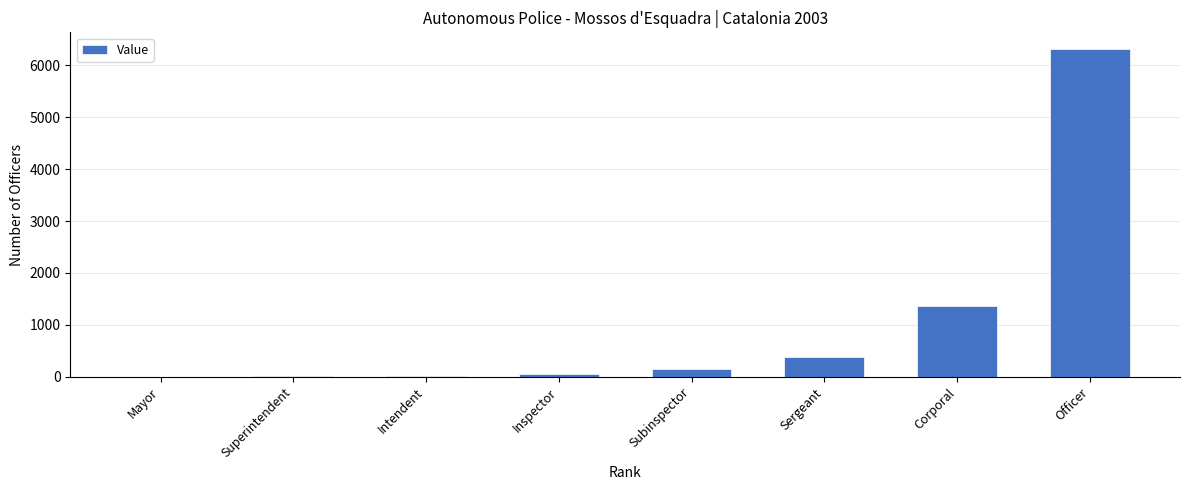

Which category has the highest value across all series?

Officer